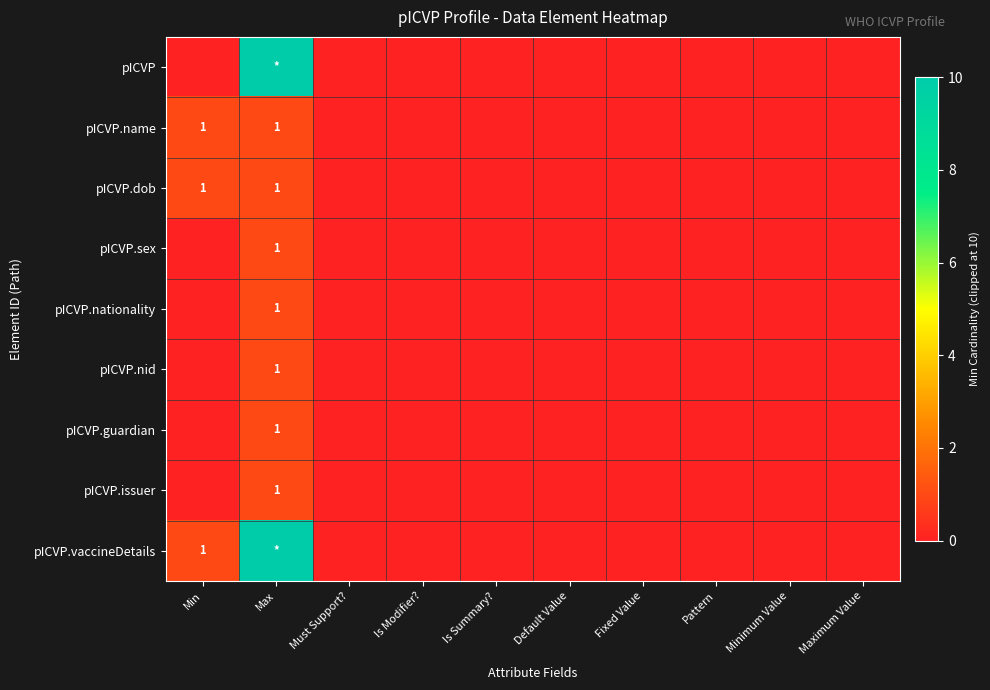

What is the highest value of the pICVP.issuer series?

1